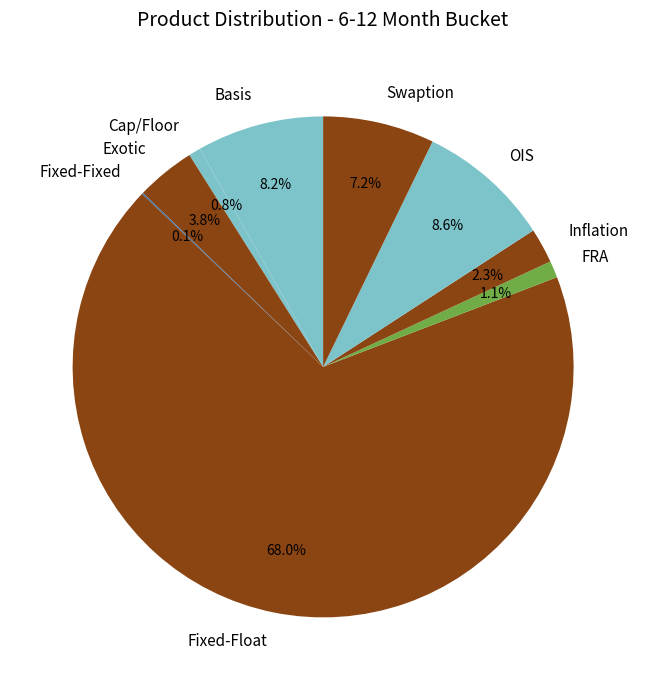

Which slice is the largest?

Fixed-Float